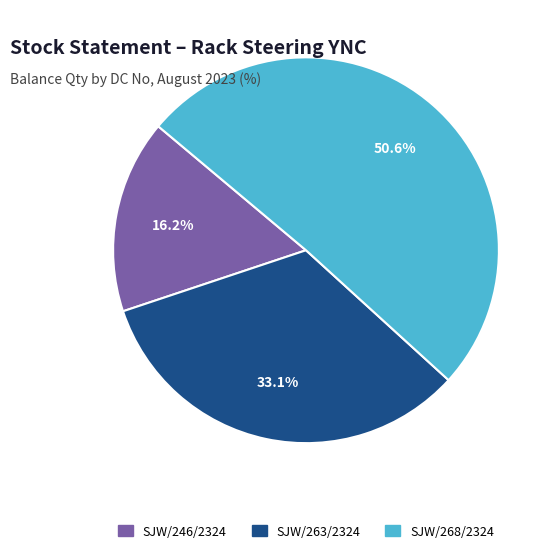

Is there any slice that represents more than half of the pie?

Yes